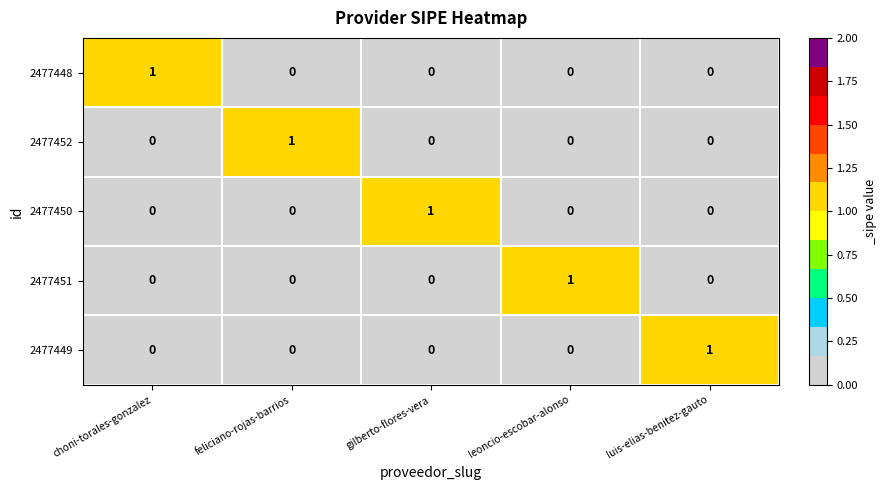

Reading left to right, extract all data points from this chart.

2477448: choni-torales-gonzalez=1	feliciano-rojas-barrios=0	gilberto-flores-vera=0	leoncio-escobar-alonso=0	luis-elias-benitez-gauto=0
2477452: choni-torales-gonzalez=0	feliciano-rojas-barrios=1	gilberto-flores-vera=0	leoncio-escobar-alonso=0	luis-elias-benitez-gauto=0
2477450: choni-torales-gonzalez=0	feliciano-rojas-barrios=0	gilberto-flores-vera=1	leoncio-escobar-alonso=0	luis-elias-benitez-gauto=0
2477451: choni-torales-gonzalez=0	feliciano-rojas-barrios=0	gilberto-flores-vera=0	leoncio-escobar-alonso=1	luis-elias-benitez-gauto=0
2477449: choni-torales-gonzalez=0	feliciano-rojas-barrios=0	gilberto-flores-vera=0	leoncio-escobar-alonso=0	luis-elias-benitez-gauto=1